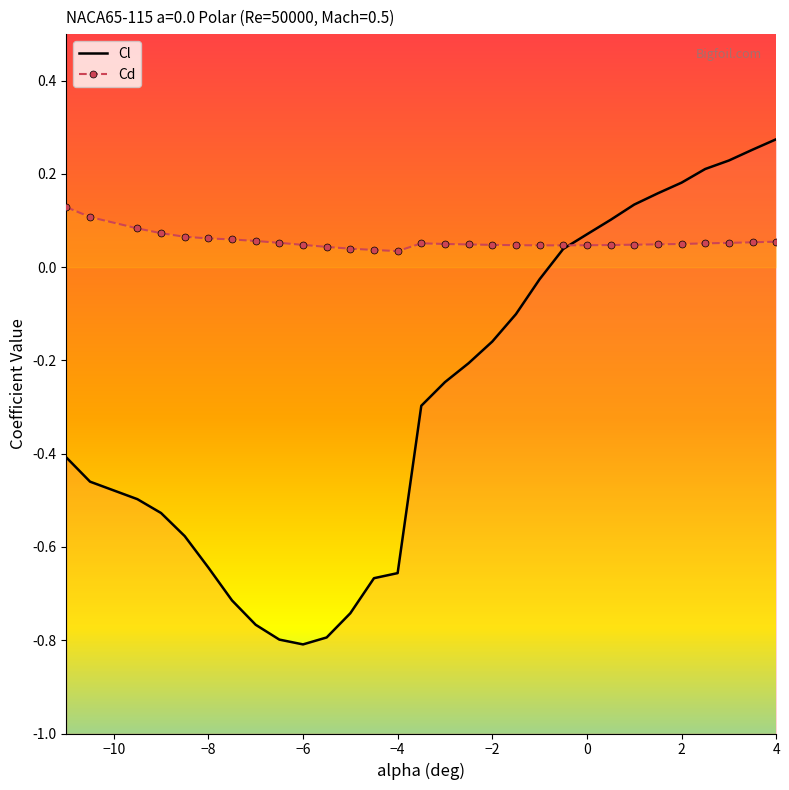

At how many categories does at least one series exceed 0?

30